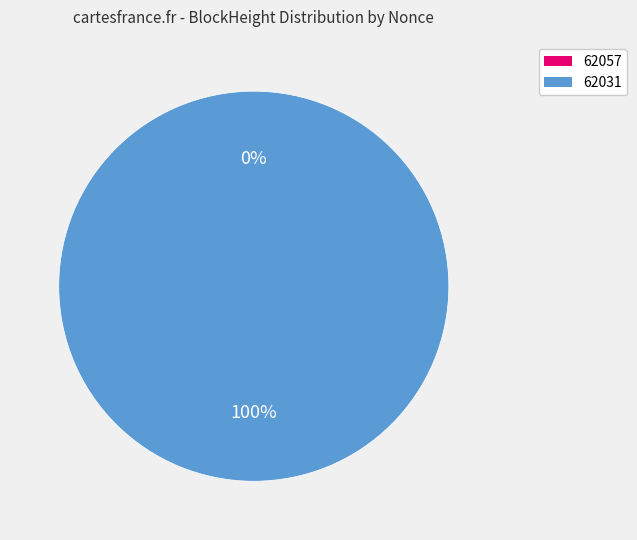

Combined, do 62031 and 62057 account for over 50%?

Yes